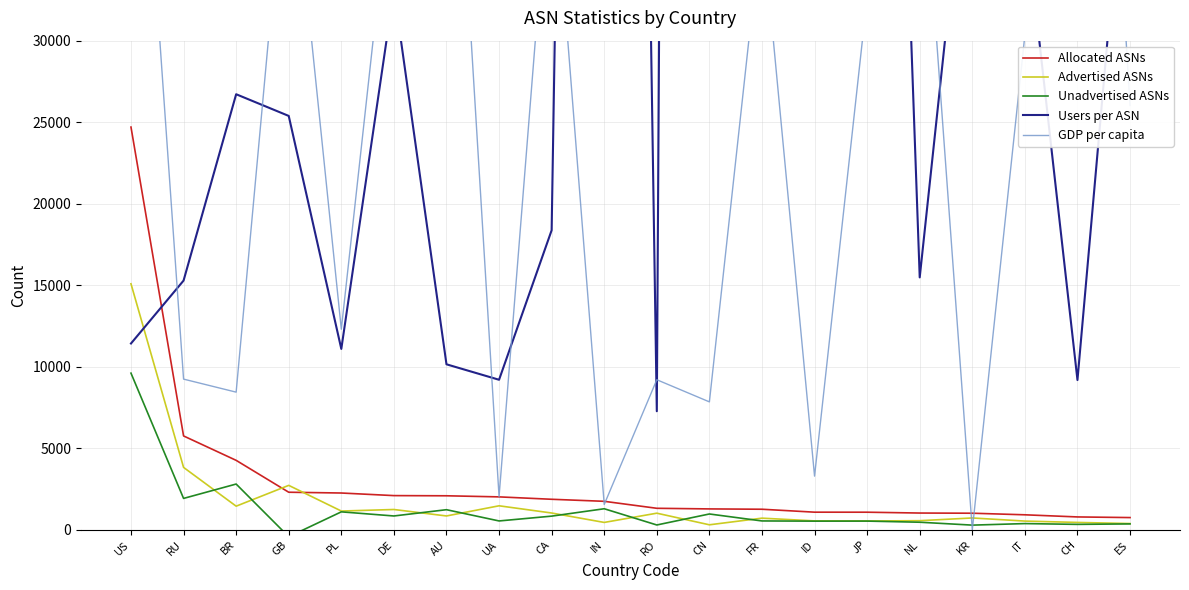

What is the average value of the Unadvertised ASNs series?

1227